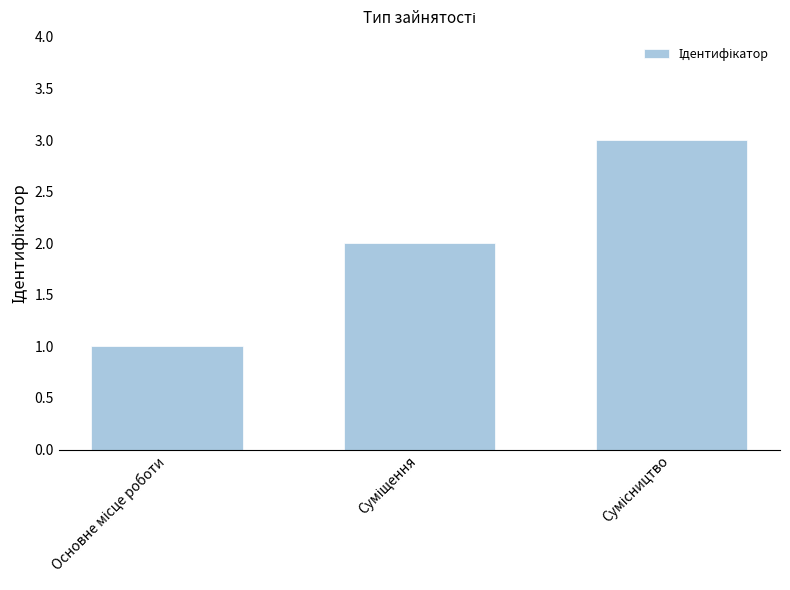

What is the greatest value displayed?

3